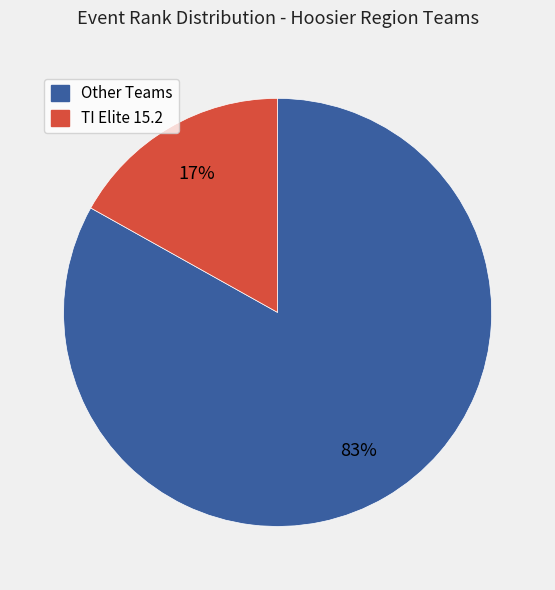

To the nearest percent, what is the average slice percentage?

50%